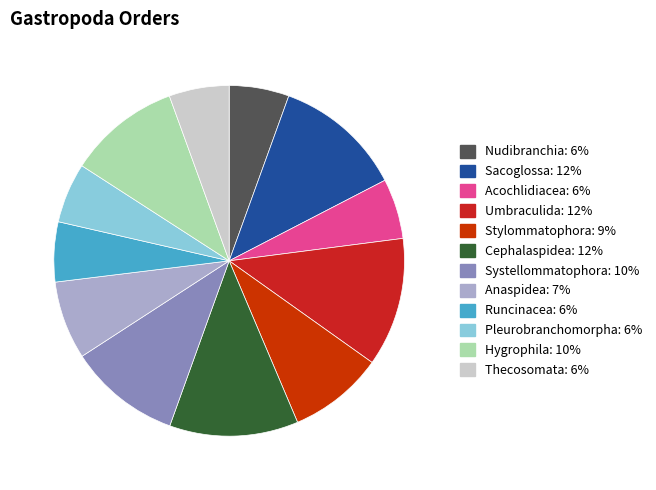

Approximately how many times larger is the value at Thecosomata compared to Cephalaspidea?

0.5